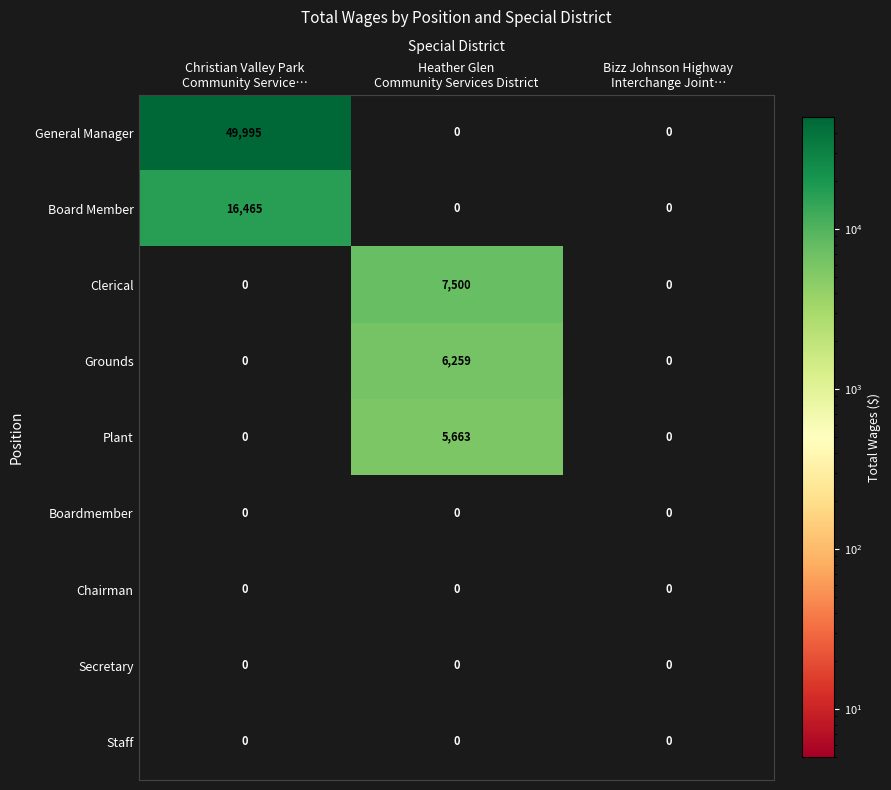

Count the Plant values in the range 0 to 5663.

3